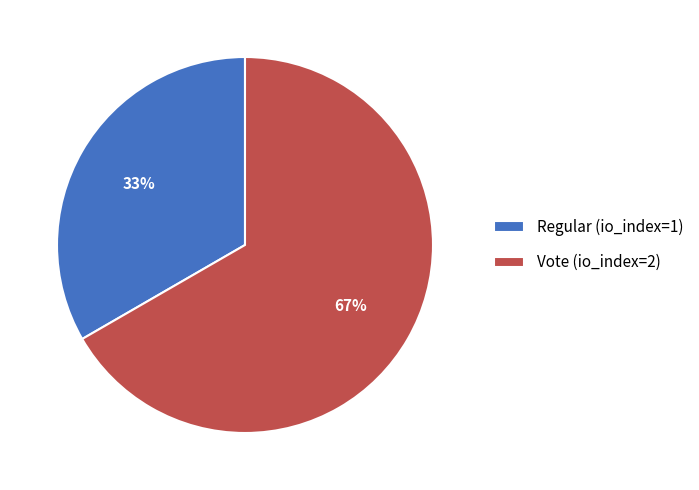

Count the number of slices in the pie.

2